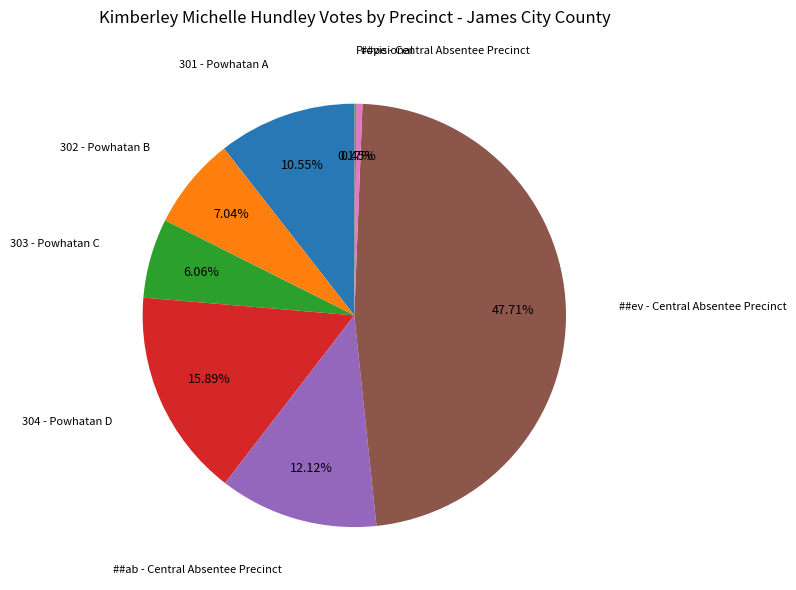

Between ##ab - Central Absentee Precinct and 304 - Powhatan D, which is larger?

304 - Powhatan D